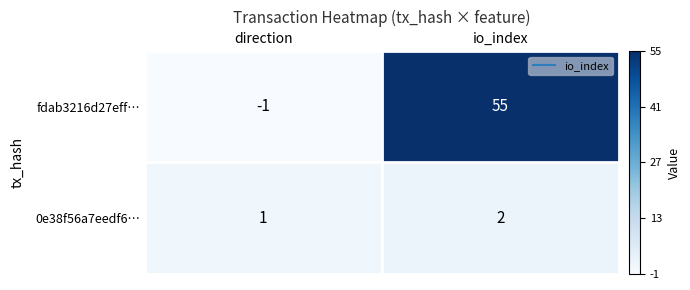

What is the sum of the 0e38f56a7eedf6… values at io_index and direction?

3